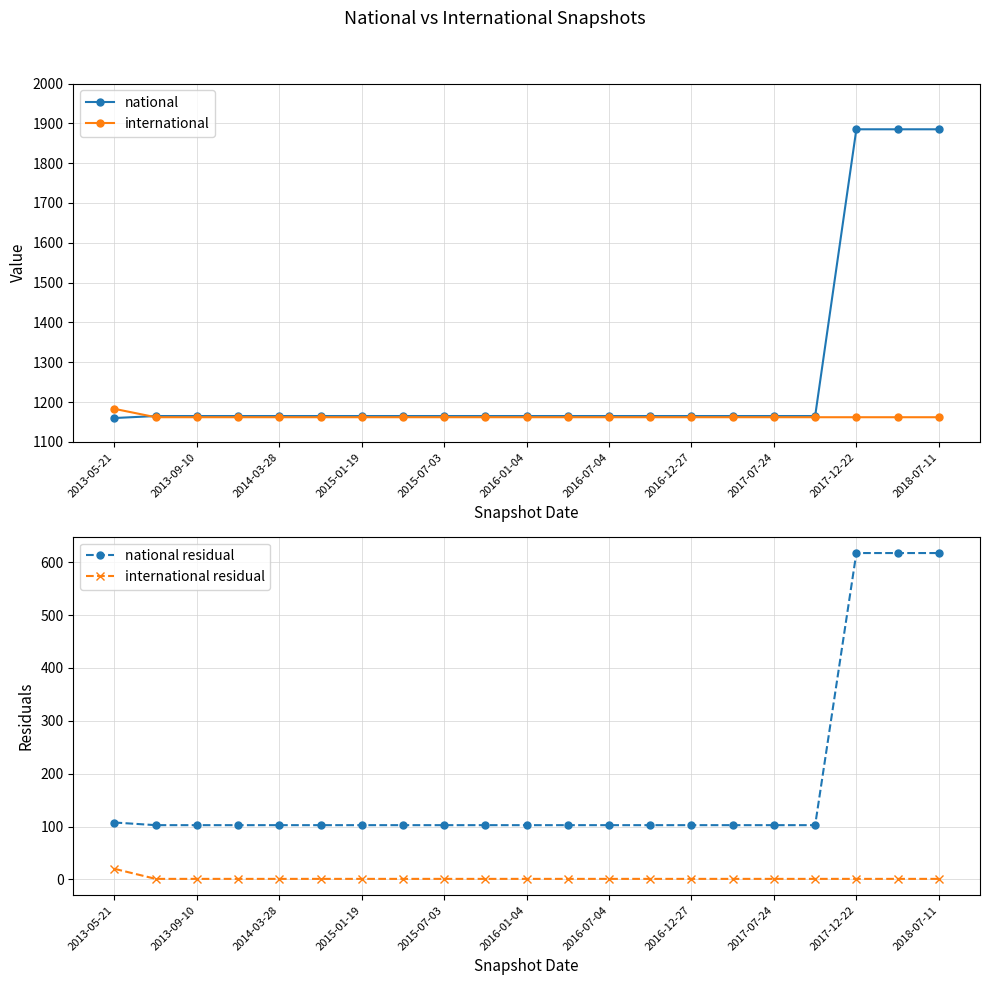

What is the lowest value of the international series?

1162